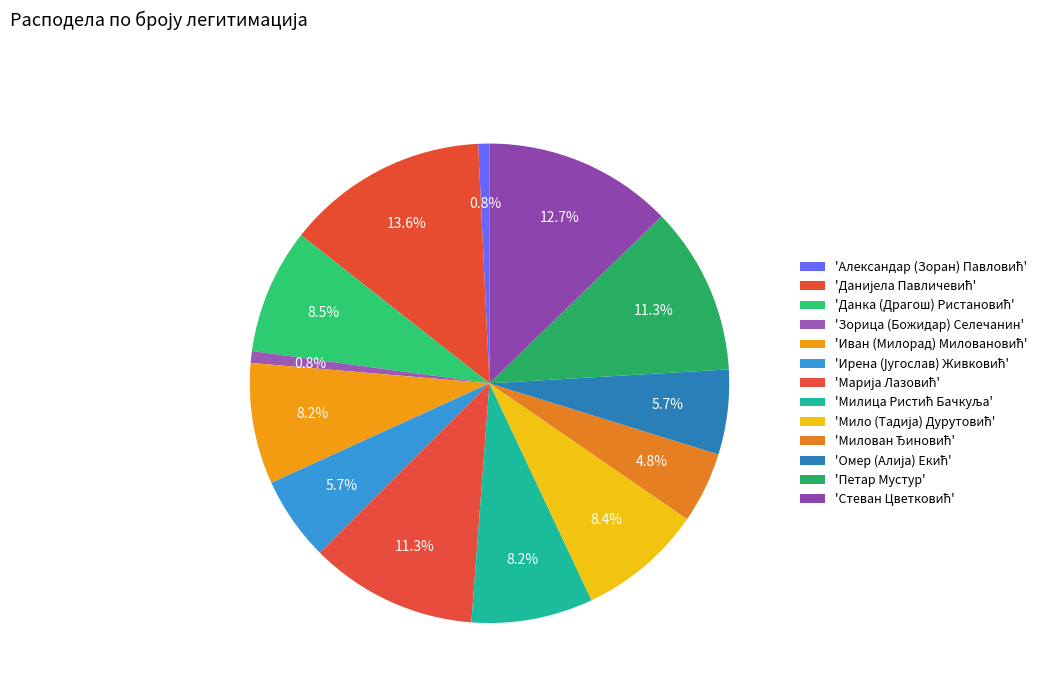

Count the number of slices in the pie.

13